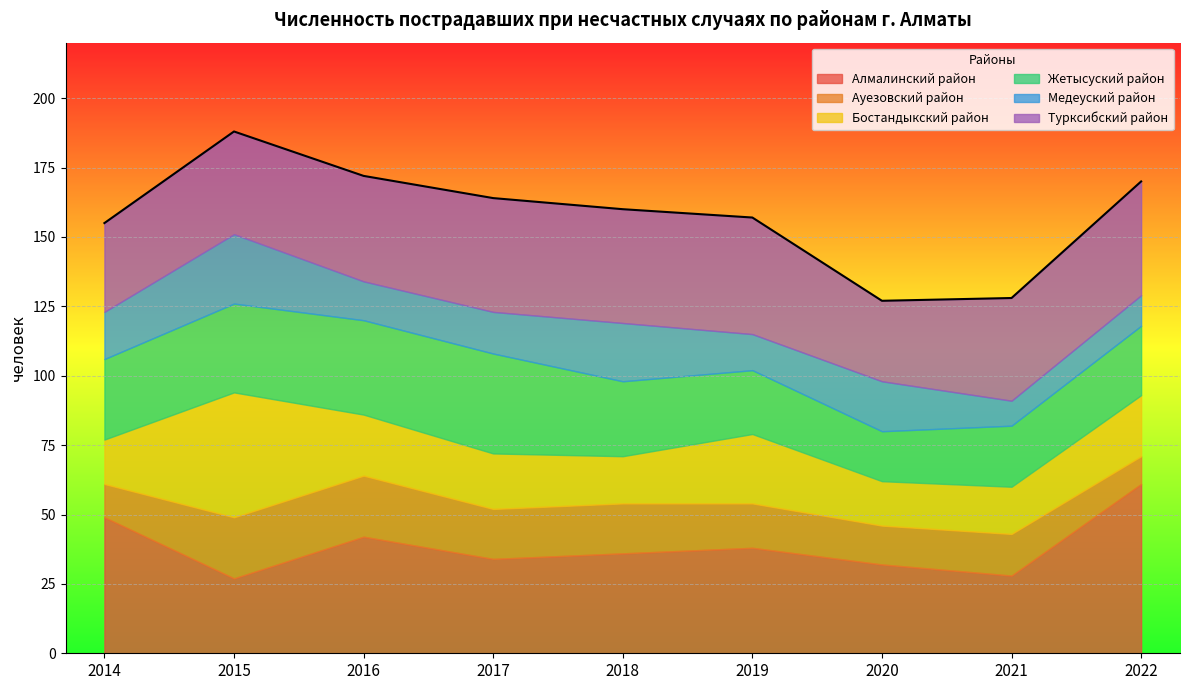

What is the spread (max minus min) of values at 2022?

51